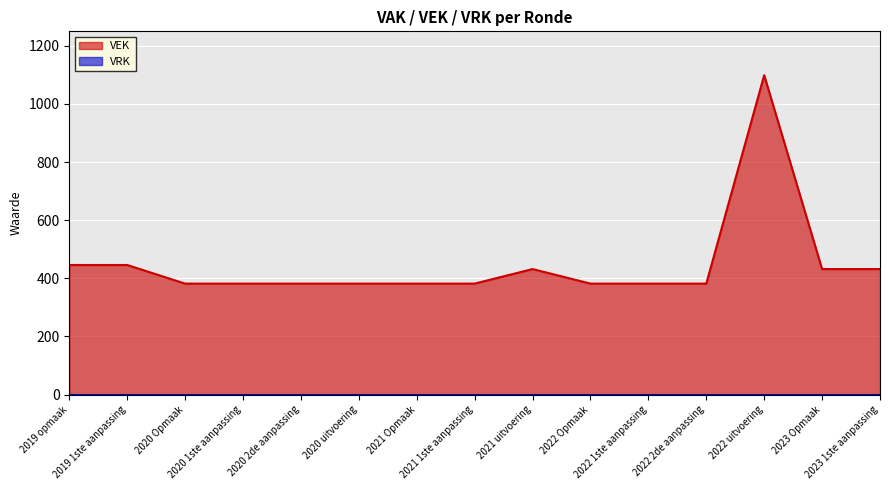

How many categories are shown in the chart?

15